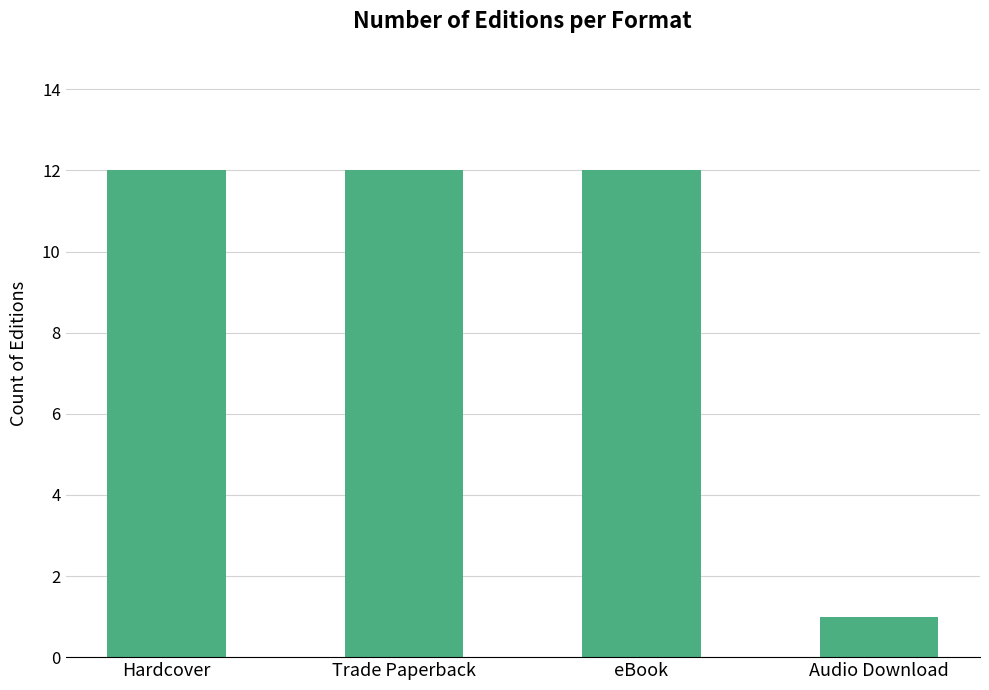

What is the minimum value shown in the chart?

1